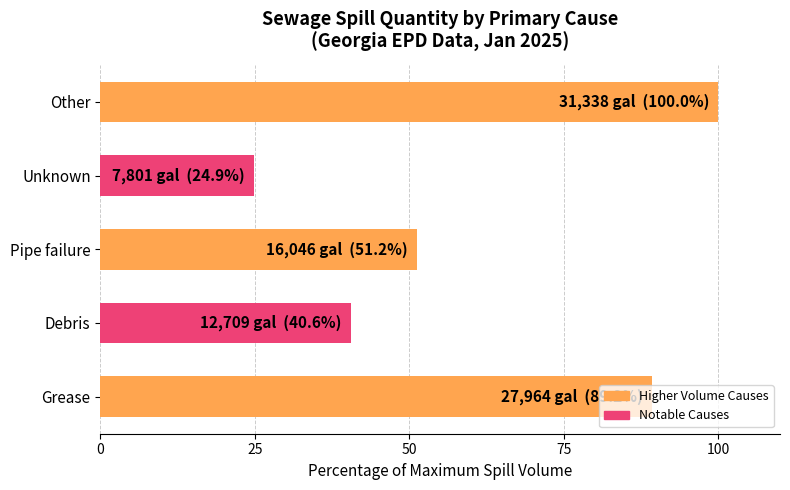

How many values are below 51?

2